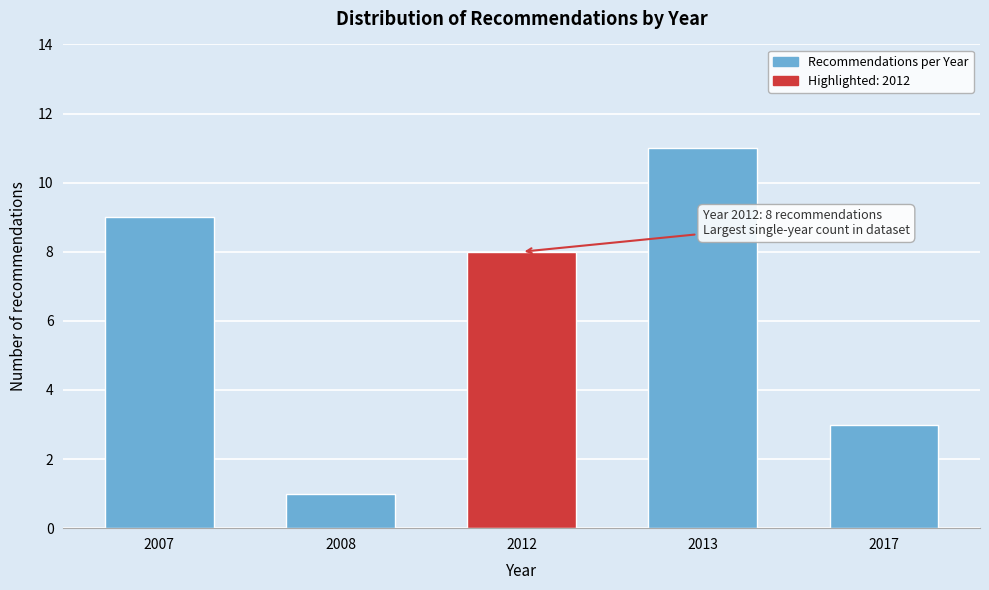

Reading left to right, transcribe all the data shown in this chart.

2007=9	2008=1	2012=8	2013=11	2017=3